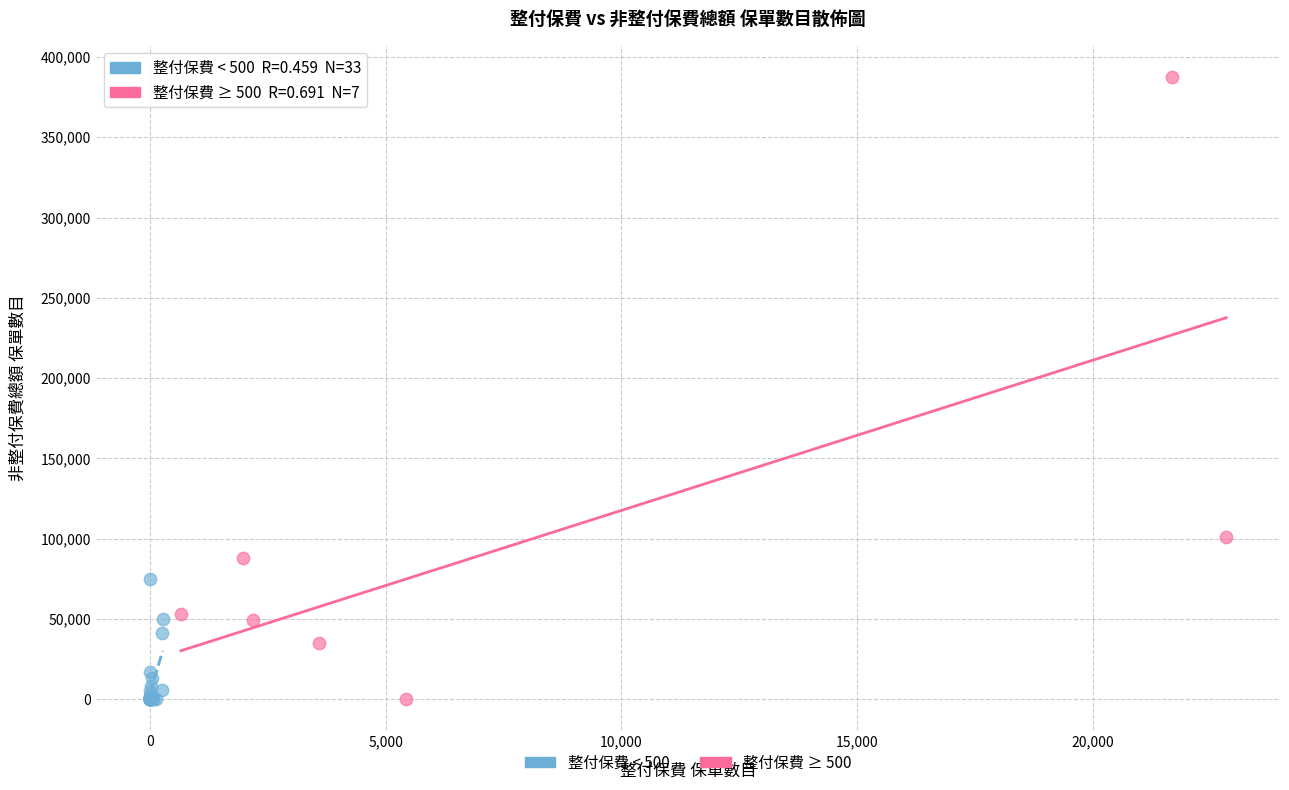

Which series has the largest Y range (max minus min)?

整付保費 ≥ 500